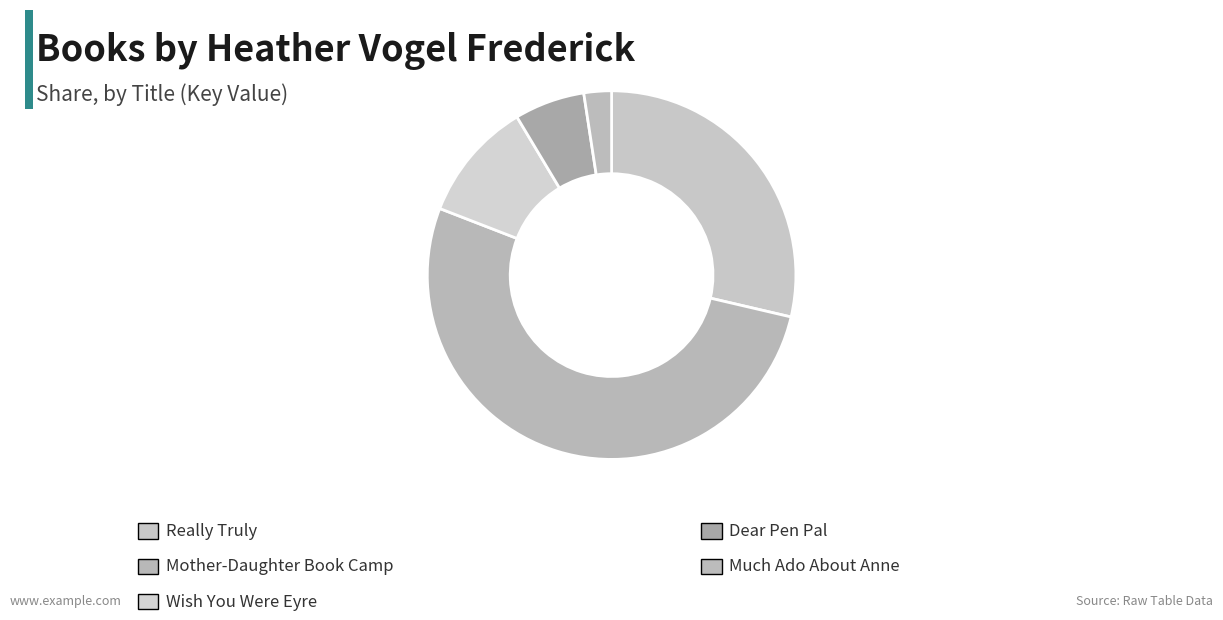

To the nearest percent, what is the difference between the largest and smallest slice percentages?

50%